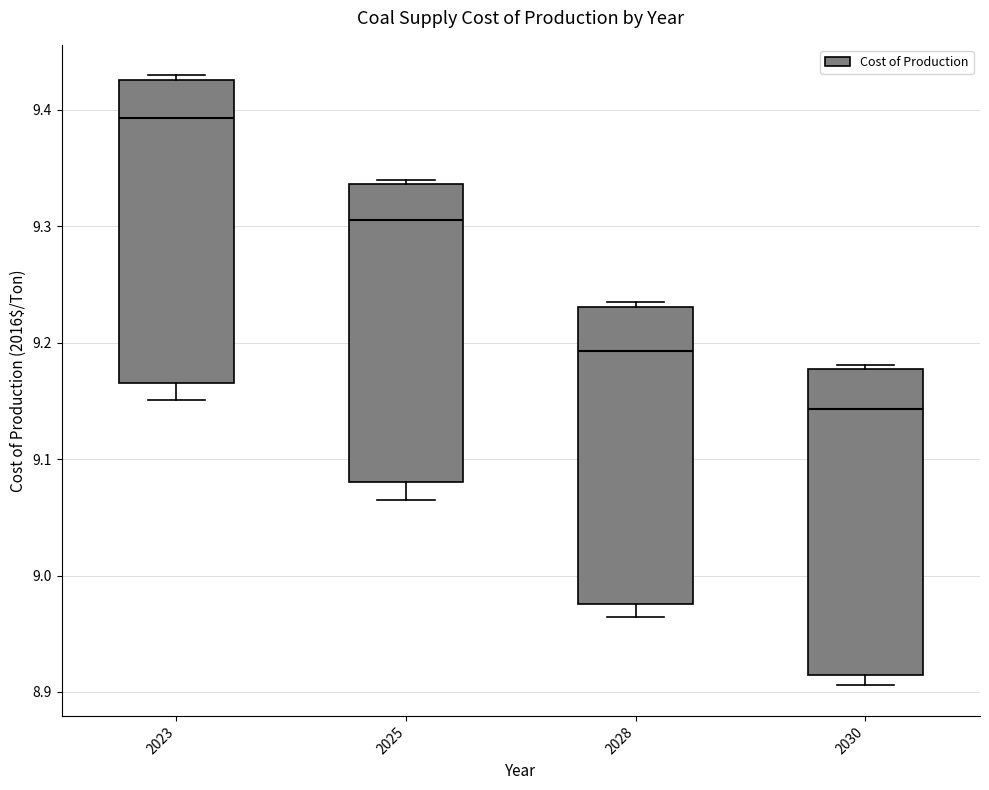

Which box's median line is the lowest?

2030